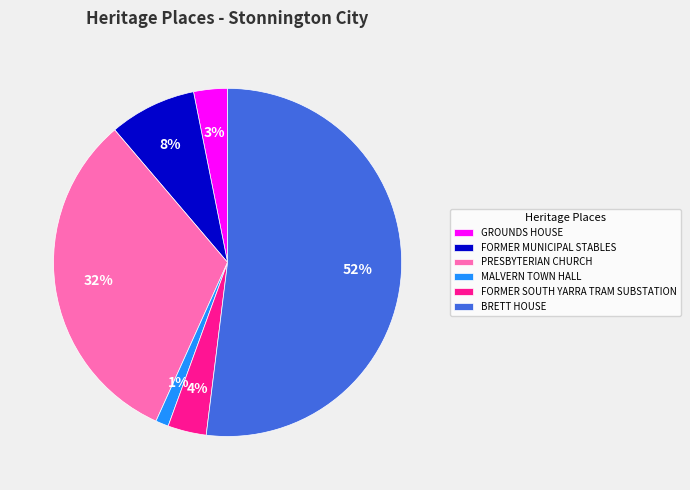

Combined, do PRESBYTERIAN CHURCH and FORMER SOUTH YARRA TRAM SUBSTATION account for over 50%?

No